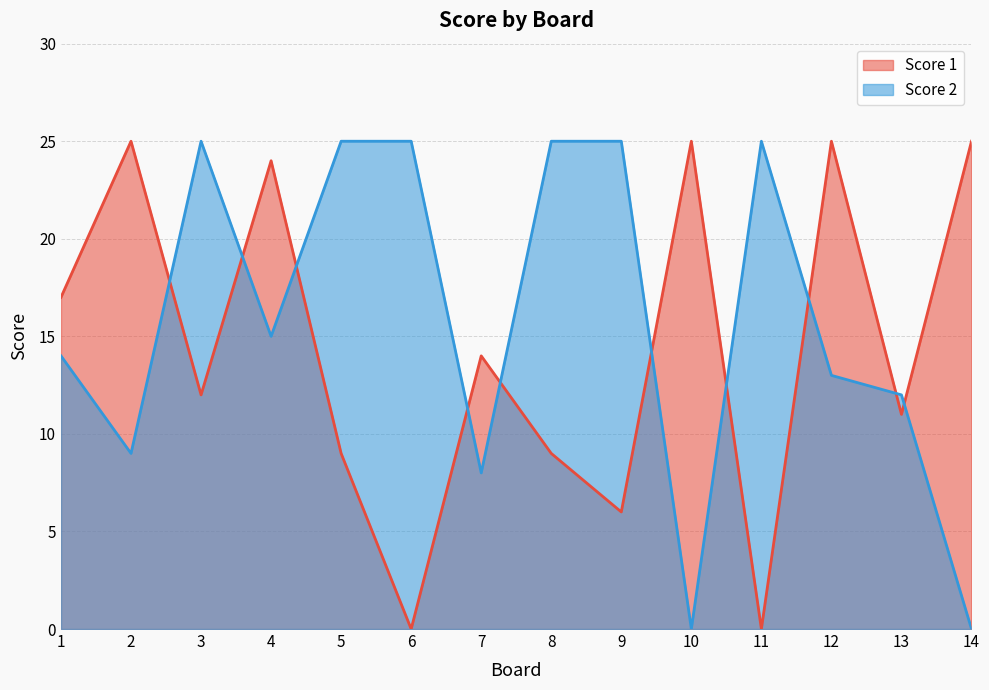

True or false: Score 2 and Score 1 intersect in this chart.

True